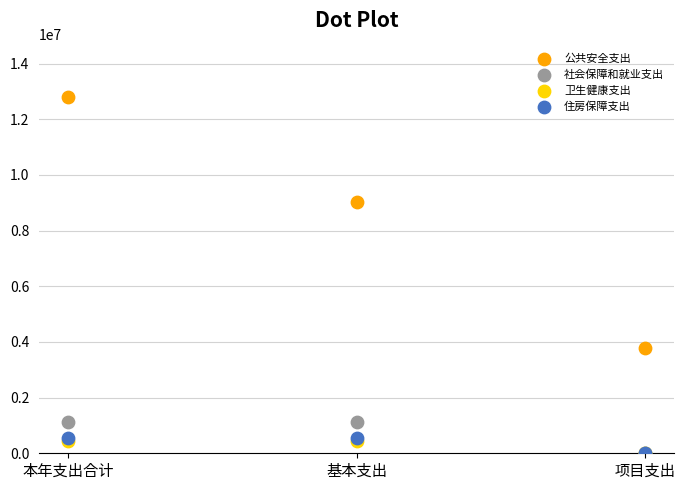

What are all the series names shown in the legend?

公共安全支出, 社会保障和就业支出, 卫生健康支出, 住房保障支出